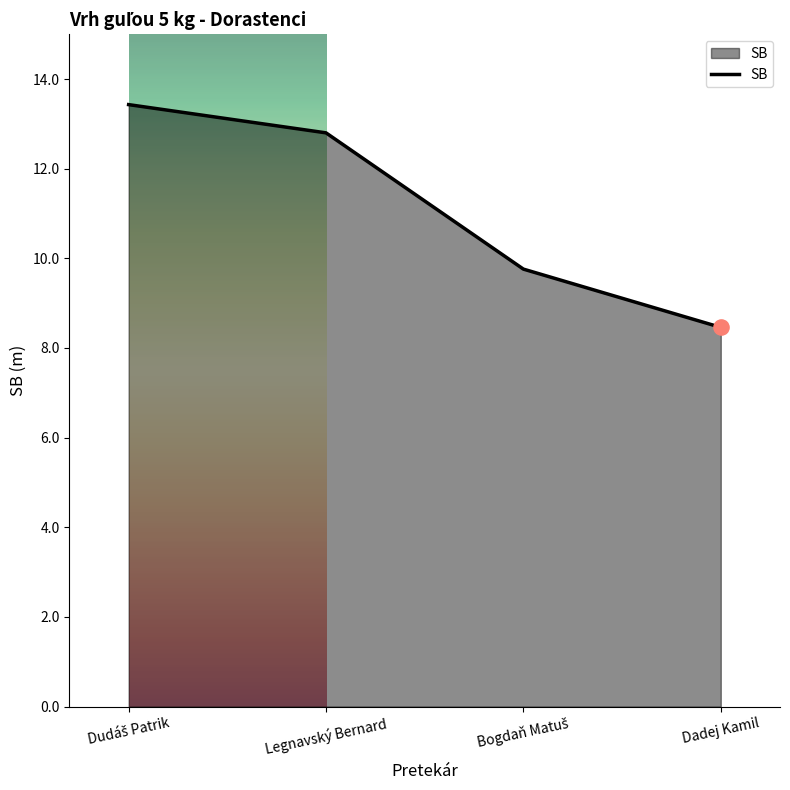

True or false: there are more than 0 points higher than both neighbors.

False